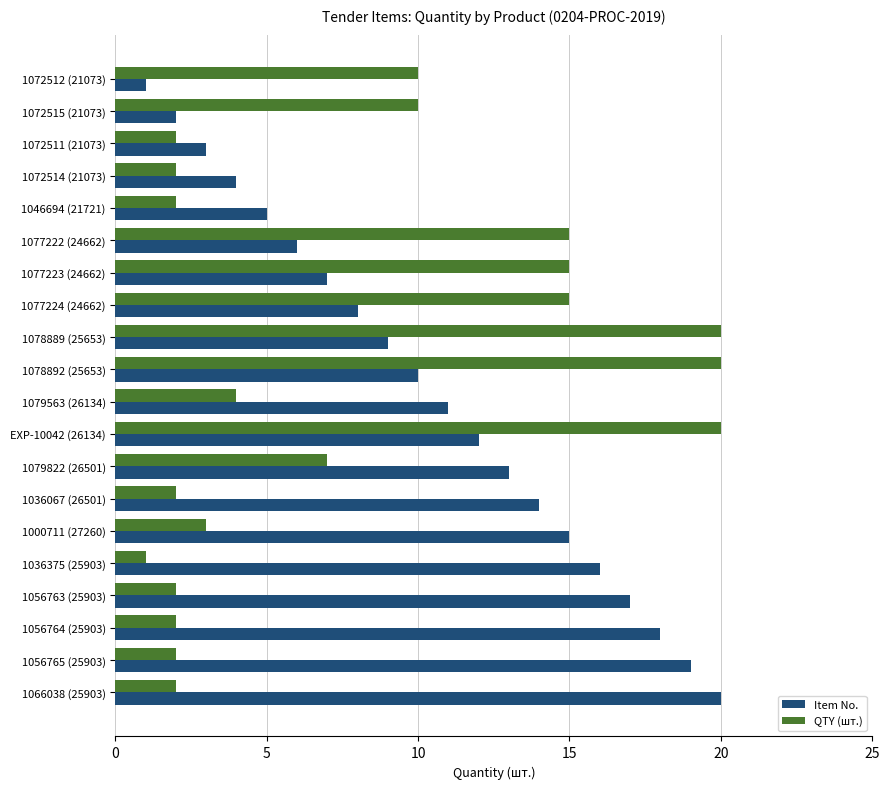

What are all the series names shown in the legend?

Item No., QTY (шт.)